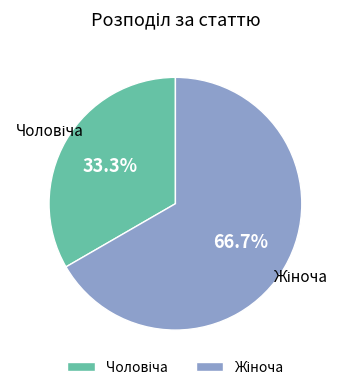

Is there any slice that represents more than half of the pie?

Yes